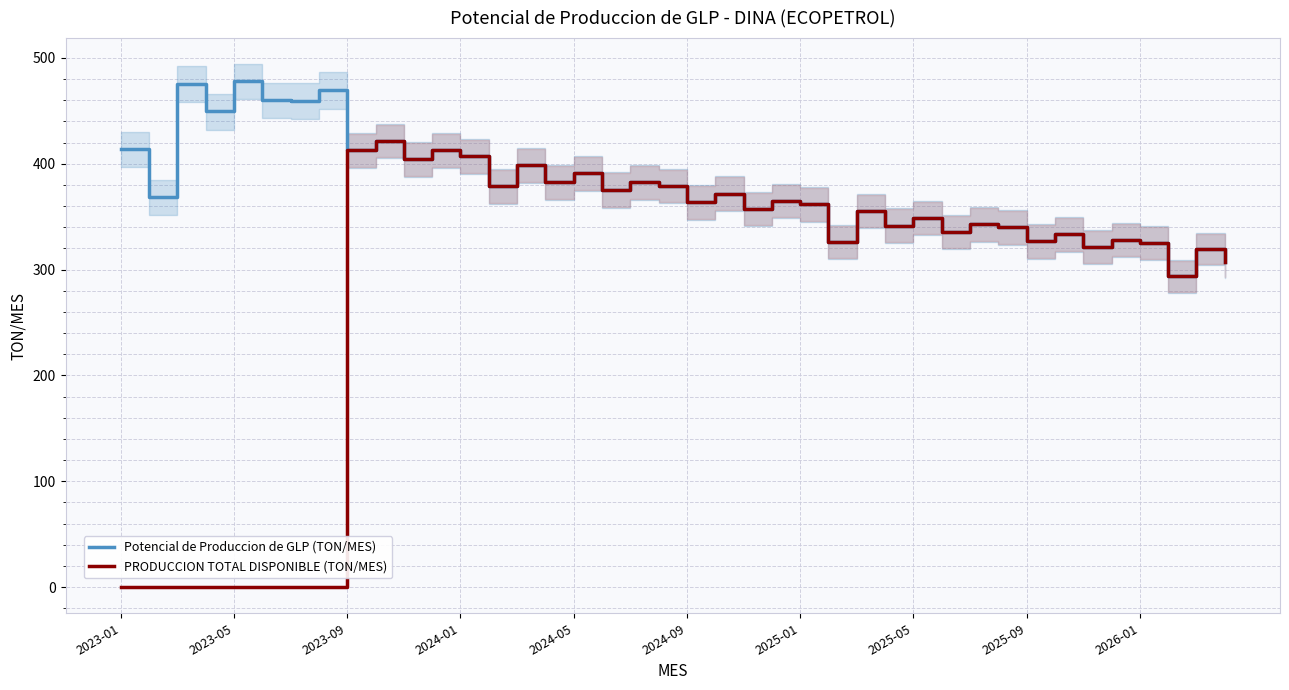

What is the sum of all PRODUCCION TOTAL DISPONIBLE (TON/MES) values?

11514.2